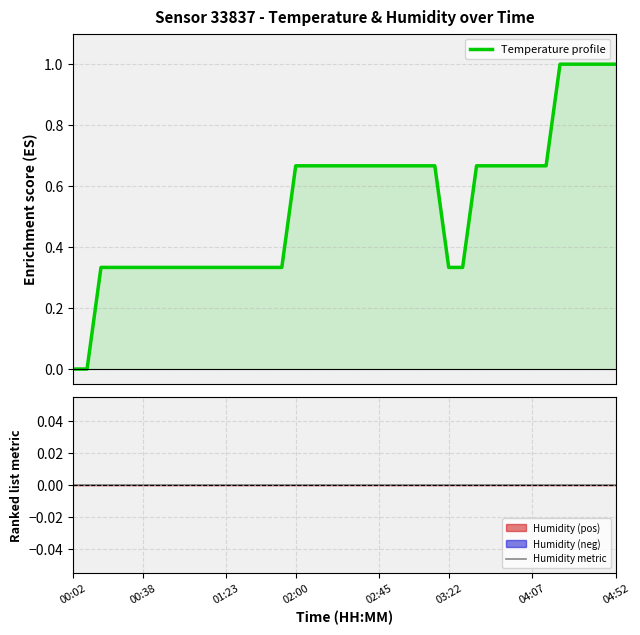

True or false: Temperature profile and Humidity metric cross at least once.

False